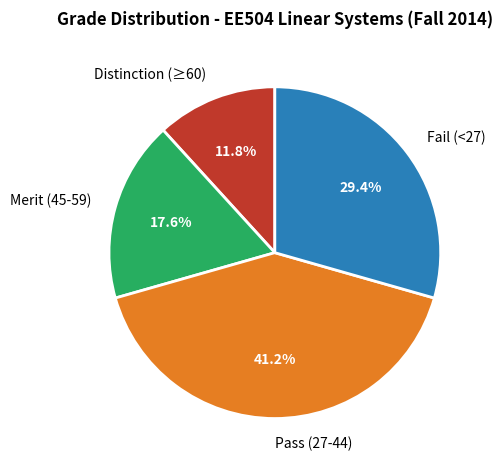

Which has a higher value, Fail (<27) or Merit (45-59)?

Fail (<27)